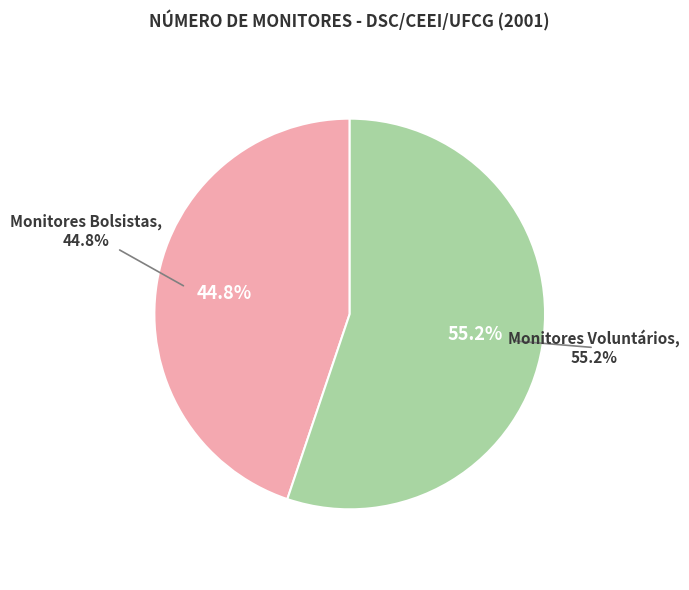

What is the total percentage of Monitores Voluntários and Monitores Bolsistas?

100.0%